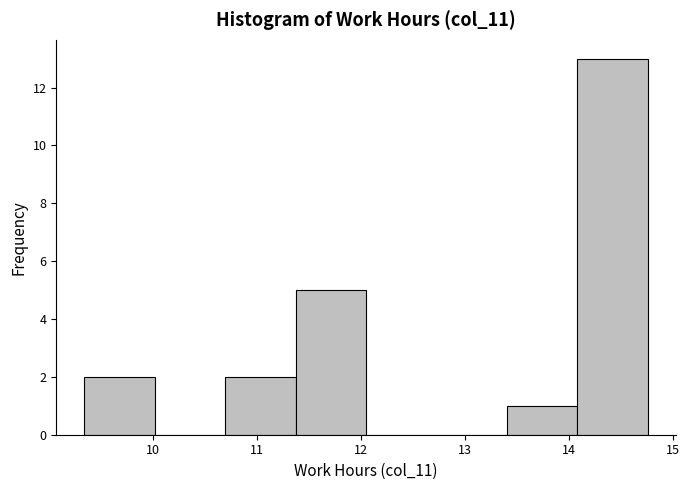

Reading left to right, transcribe this chart: for each bar, give the range it covers on the x-axis and its height. Neither the bar edges nor the heights are printed on the chart, so give them approximately, as read against the axes.

9.3 to 10.0: 2
10.0 to 10.7: 0
10.7 to 11.4: 2
11.4 to 12.1: 5
12.1 to 12.7: 0
12.7 to 13.4: 0
13.4 to 14.1: 1
14.1 to 14.8: 13